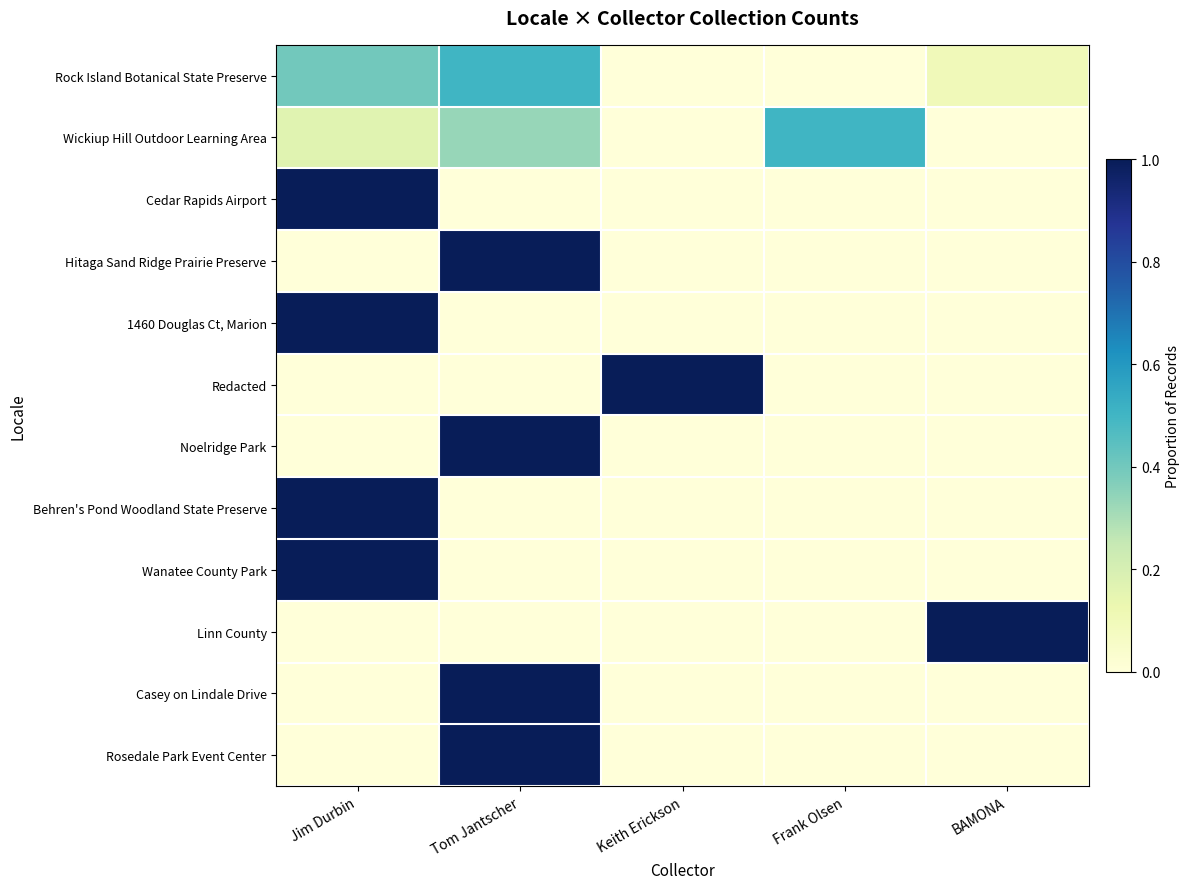

What is the total value across all series at Frank Olsen?

0.5